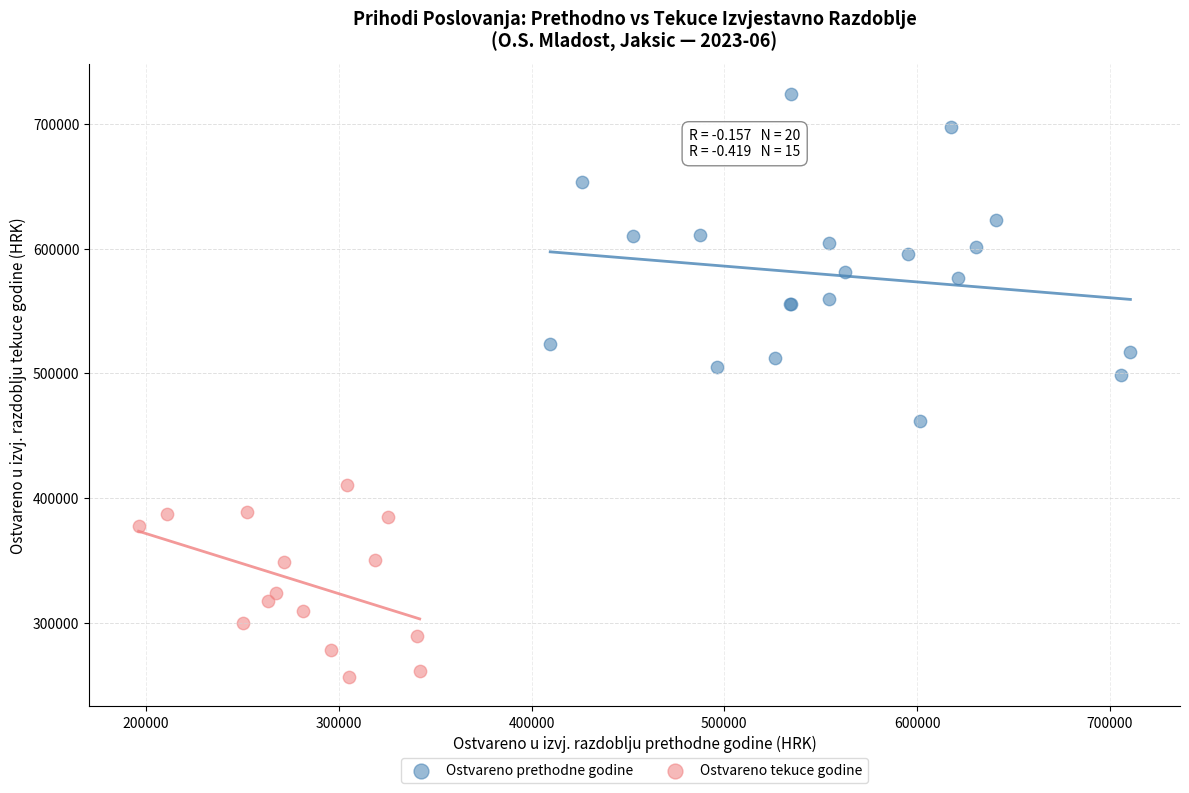

Which series has the widest spread of Y values?

Ostvareno prethodne godine